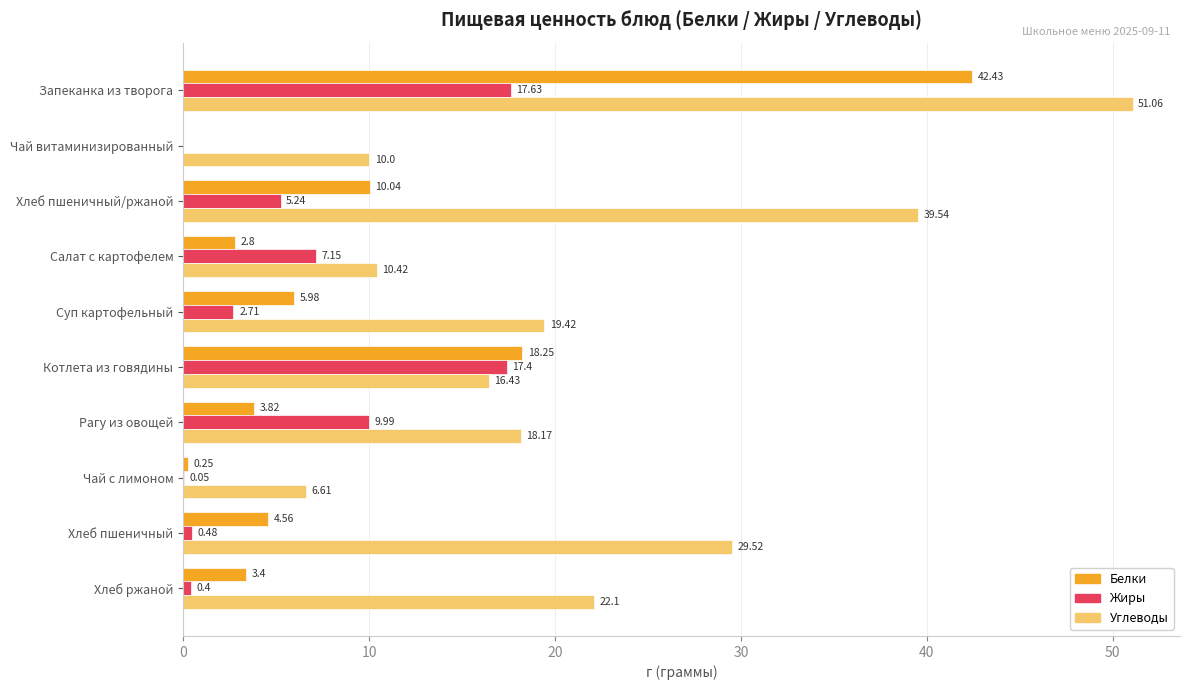

Where is Белки nearest to the value 21?

Котлета из говядины